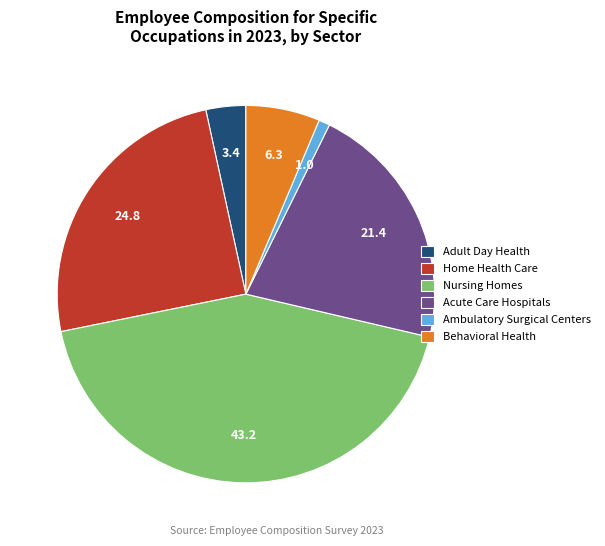

Is there a majority slice in this chart?

No